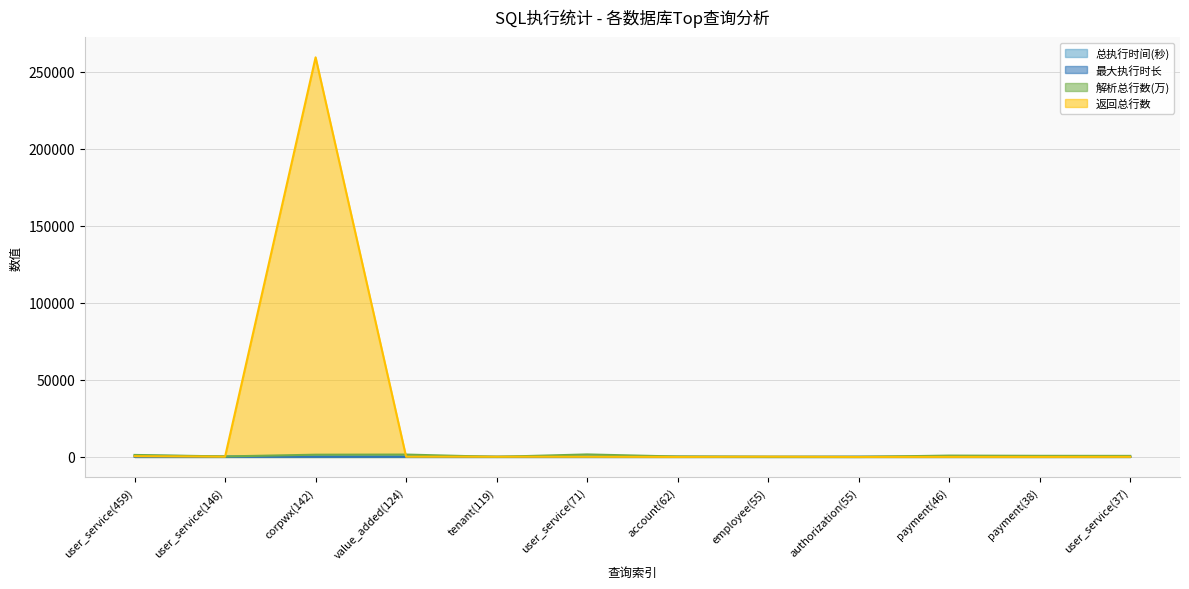

Which has a higher value, payment(46) or account(62)?

account(62)